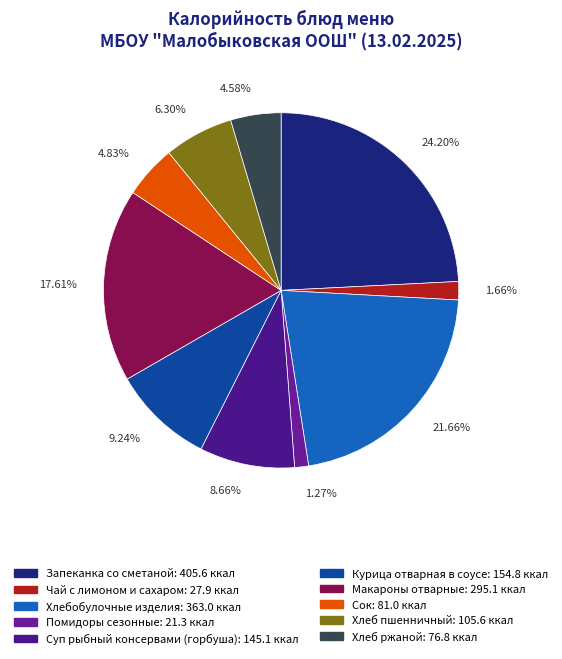

What is the largest slice in the pie chart?

Запеканка со сметаной